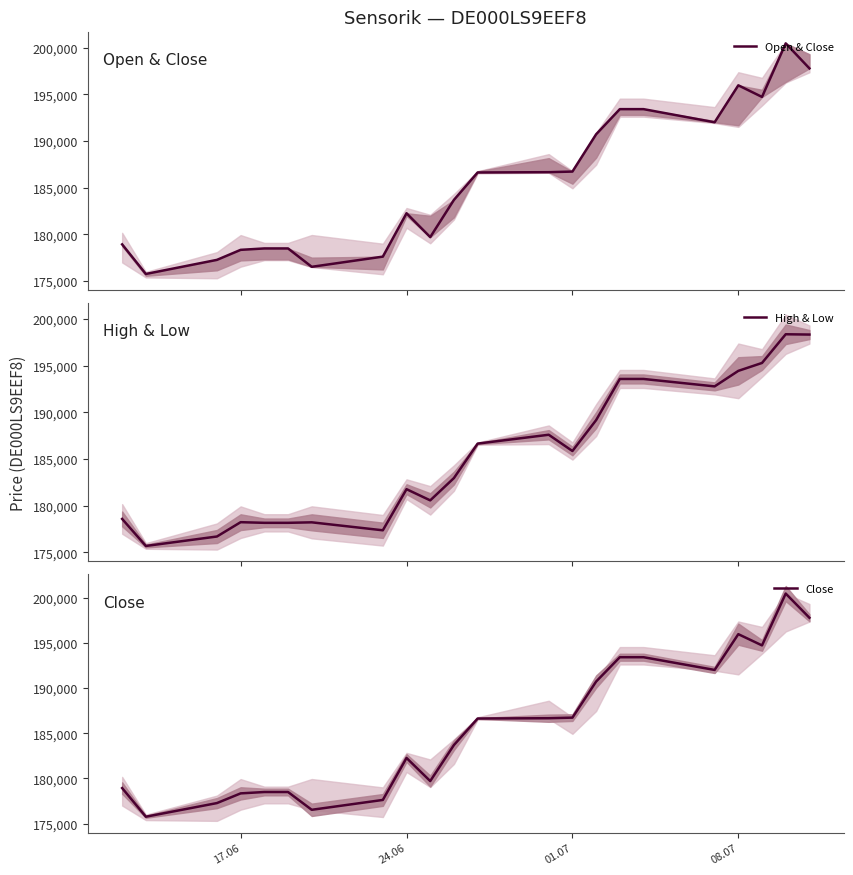

Which series has the largest total across all categories?

Open & Close